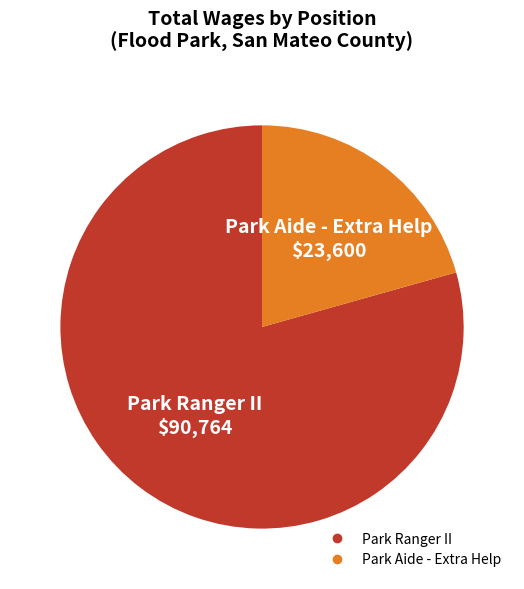

What is the ratio of the value at Park Ranger II to the value at Park Aide - Extra Help?

3.8